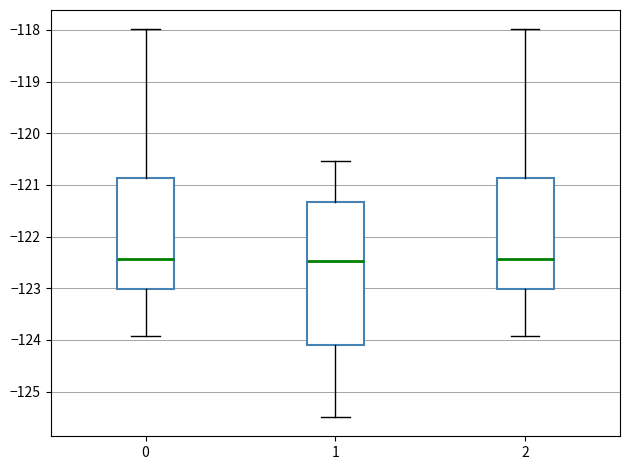

Which box is the tallest, from its lower edge to its upper edge?

1